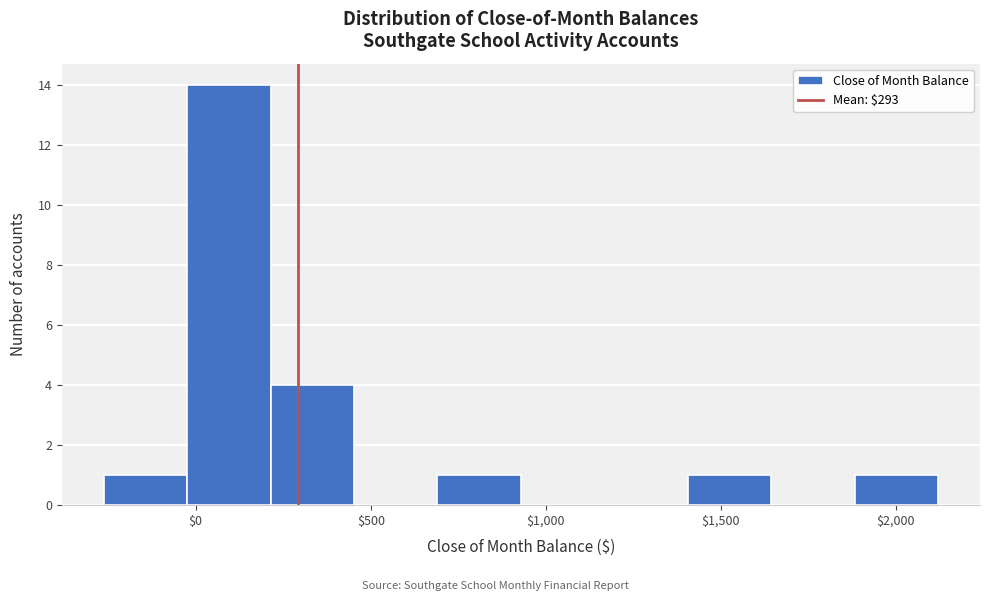

Reading left to right, transcribe this chart: for each bar, give the range it covers on the x-axis and its height. Neither the bar edges nor the heights are printed on the chart, so give them approximately, as read against the axes.

-250 to 0: 1
0 to 200: 14
200 to 450: 4
450 to 700: 0
700 to 950: 1
950 to 1150: 0
1150 to 1400: 0
1400 to 1650: 1
1650 to 1900: 0
1900 to 2100: 1